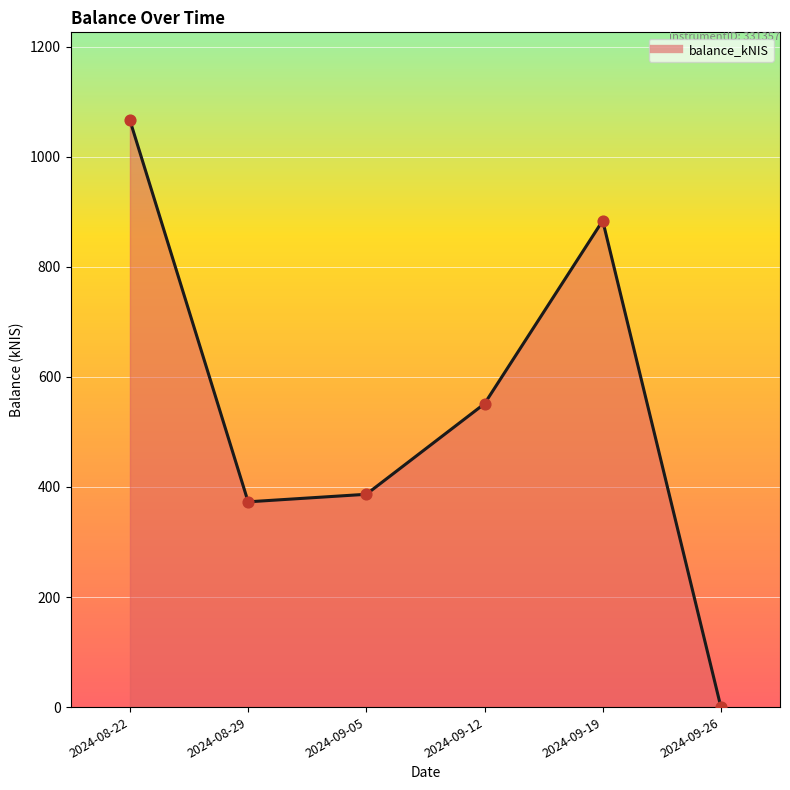

Between 2024-09-12 and 2024-09-19, which is larger?

2024-09-19